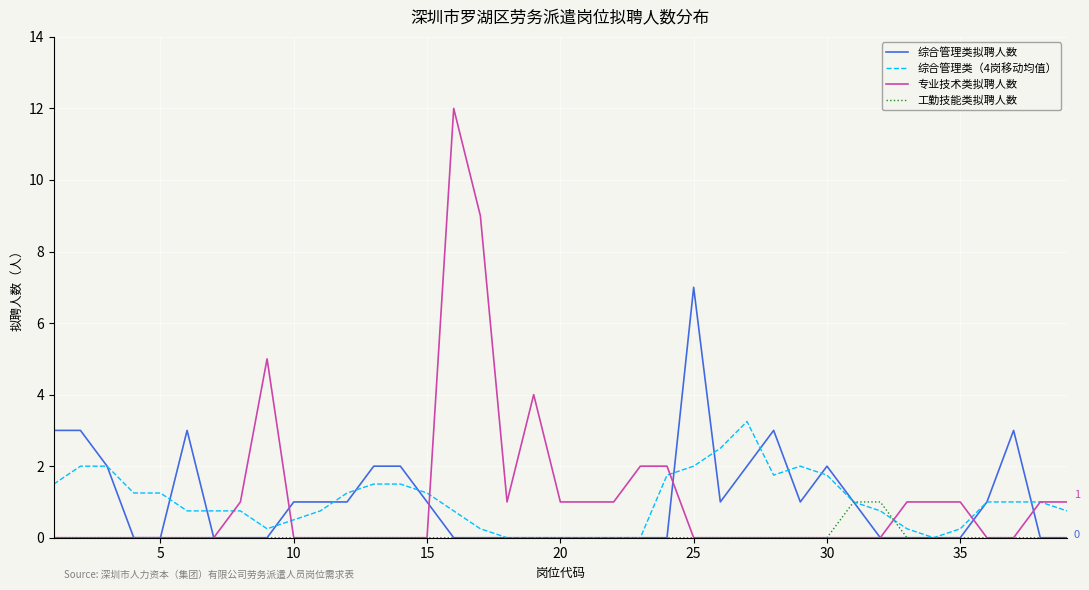

Which series has the widest spread of values?

专业技术类拟聘人数